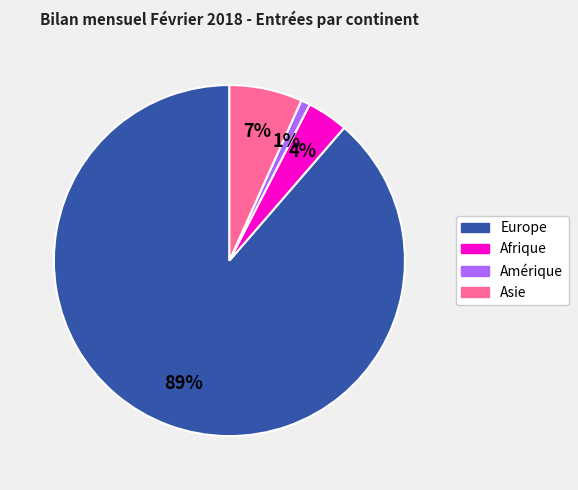

To the nearest percent, what is the average slice percentage?

25%